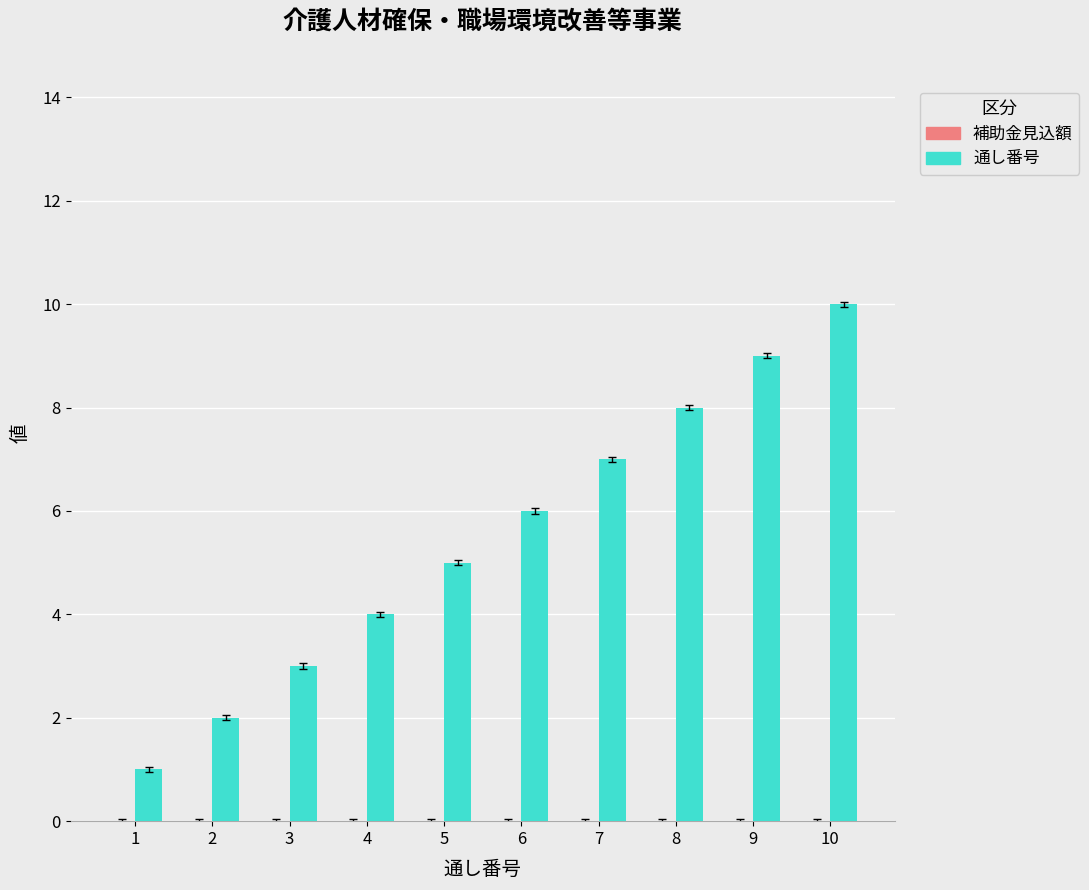

List the labels in order of value, smallest first.

1, 2, 3, 4, 5, 6, 7, 8, 9, 10